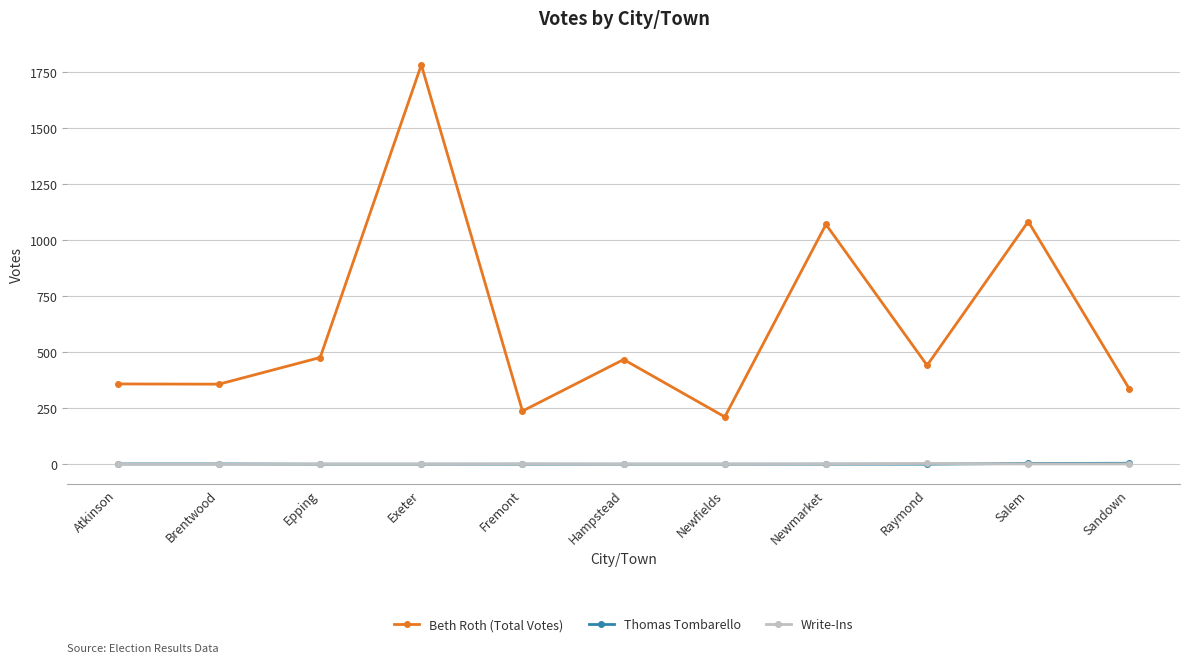

What is the label of the 7th point from the right?

Fremont